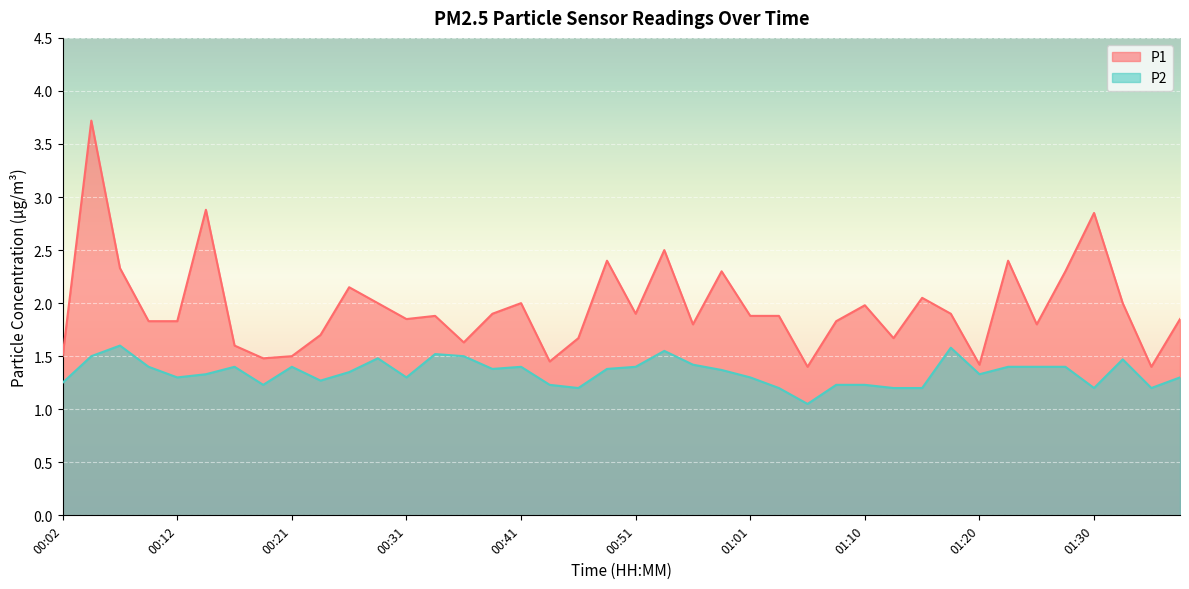

The P1 series shows 0.7 at 01:33. True or false?

False